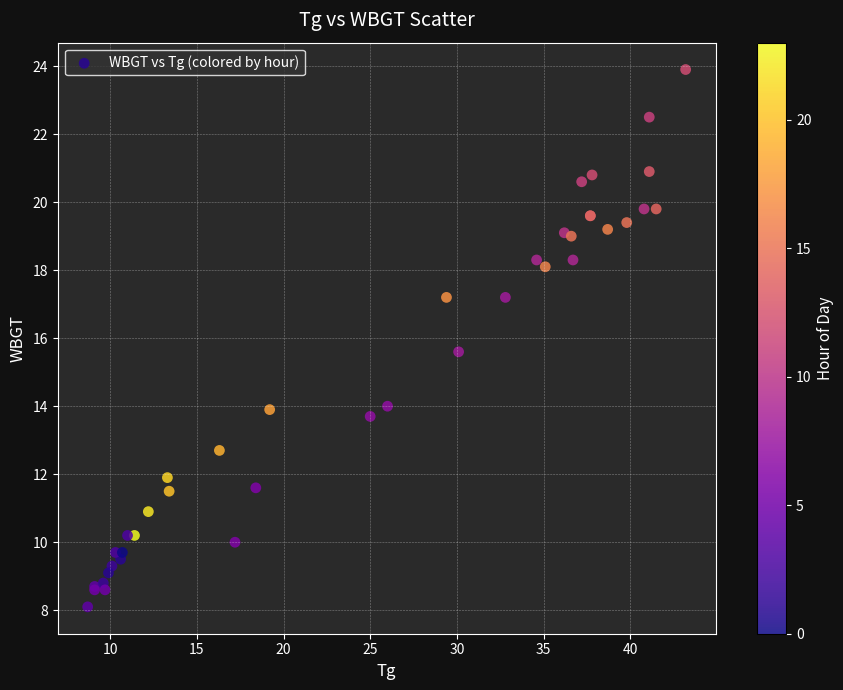

What Y value in the scatter plot is closest to 16?

15.6